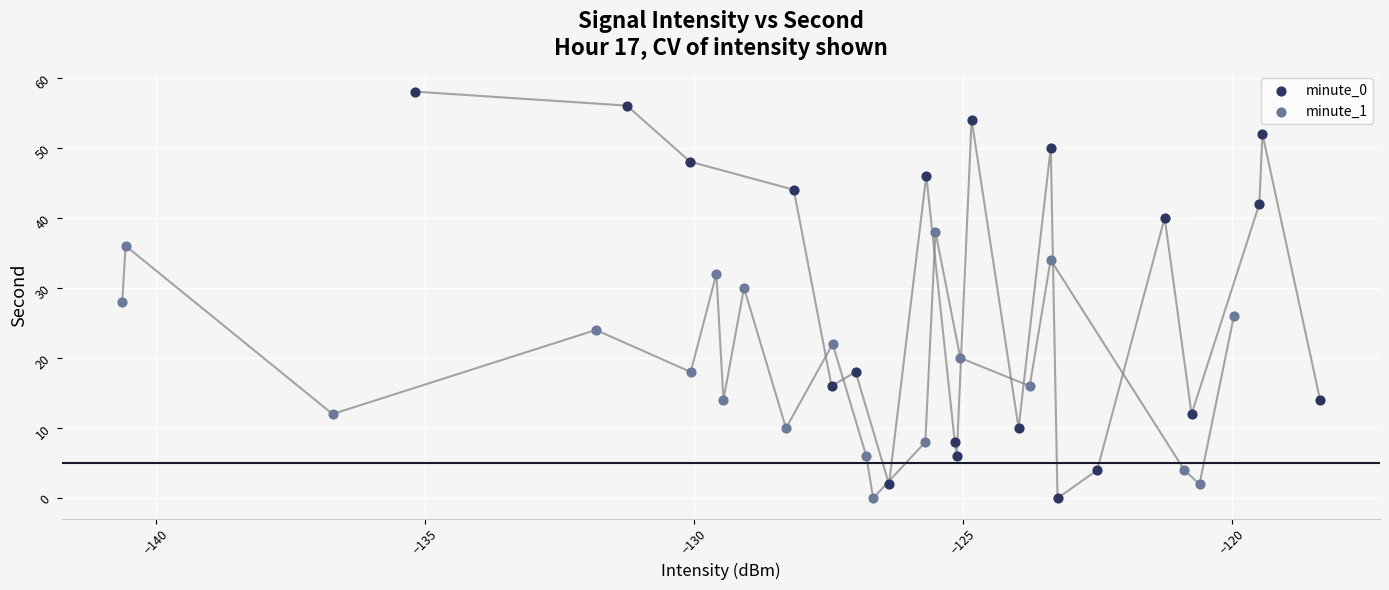

Which series has the widest spread of Y values?

minute_0